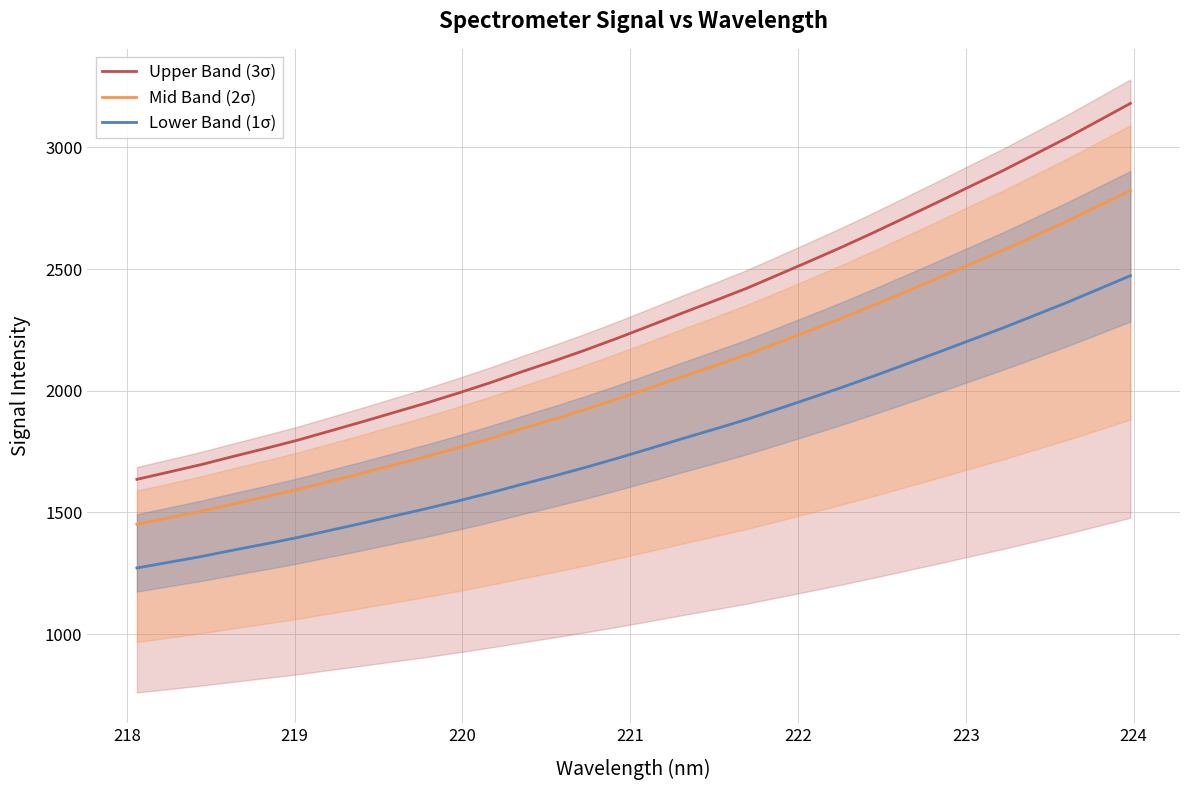

What is the value of the Upper Band (3σ) point at the 25th from the left?

2713.7